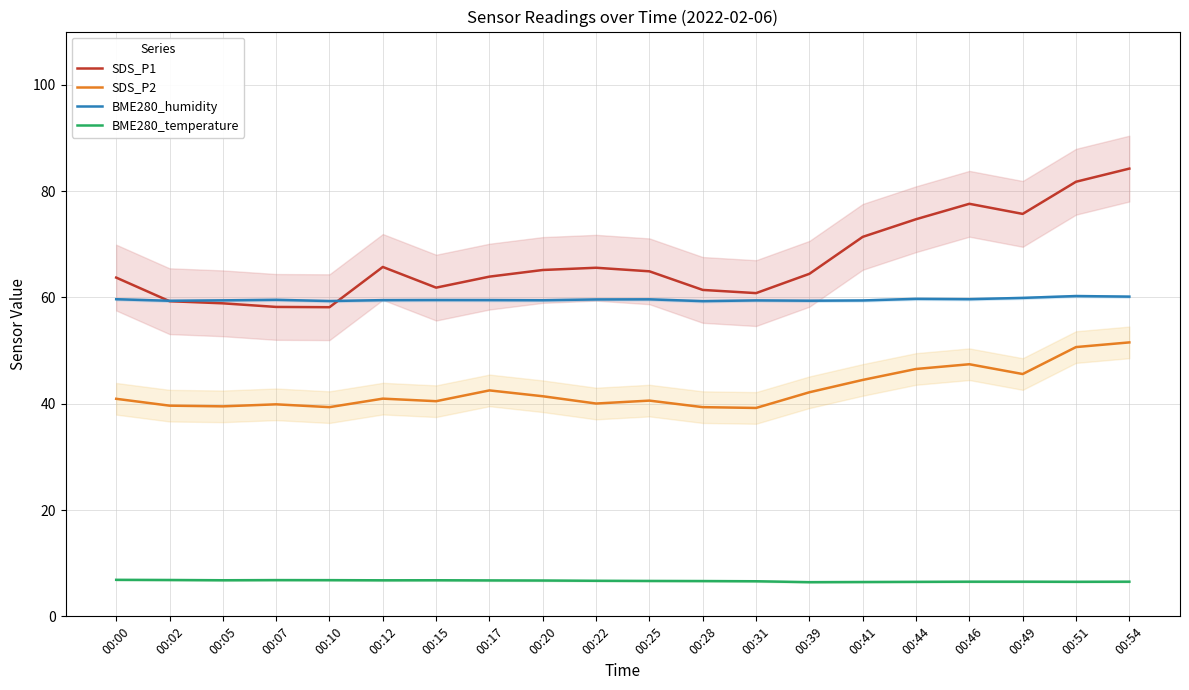

The SDS_P2 series shows 50.6 at 00:51. True or false?

True